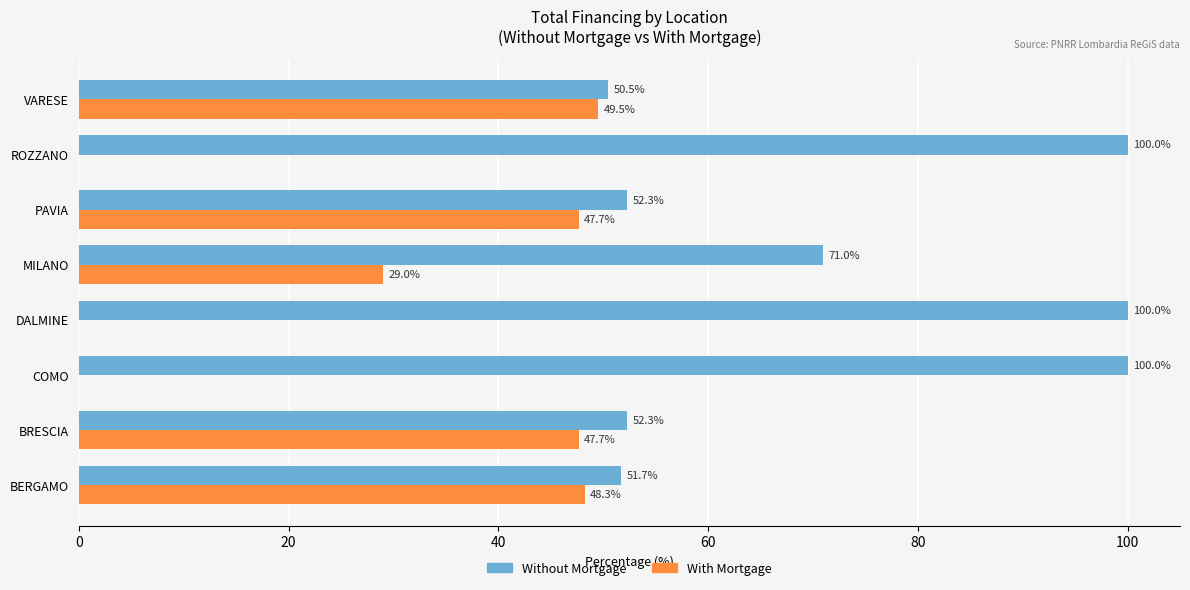

What are all the series names shown in the legend?

Without Mortgage, With Mortgage